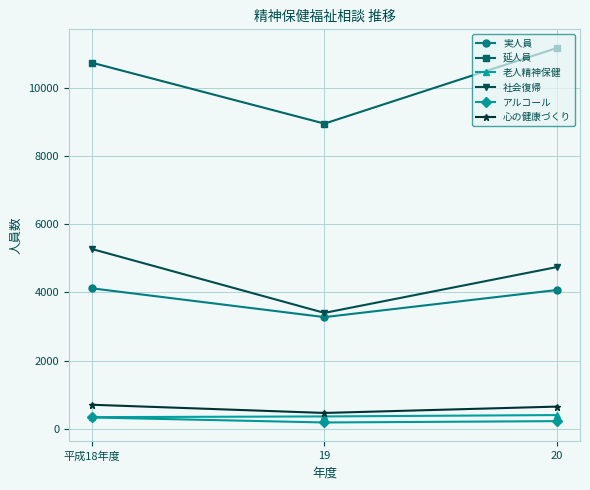

What is the difference between the 延人員 values at 20 and 平成18年度?

431